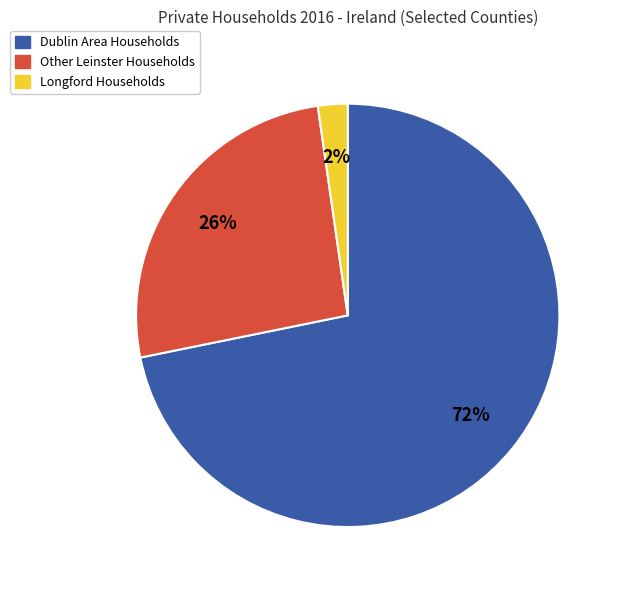

Is there a majority slice in this chart?

Yes